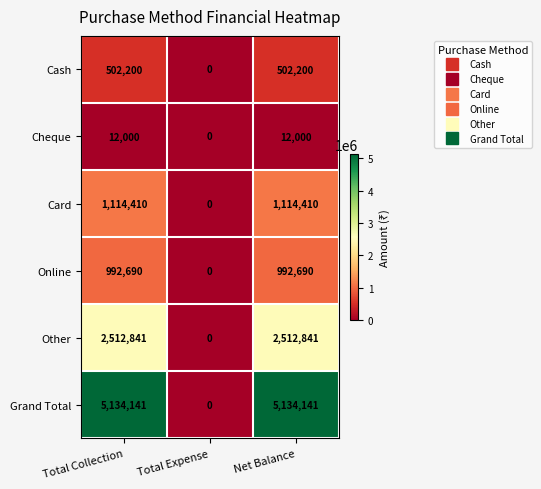

Which series has the largest total across all categories?

Grand Total